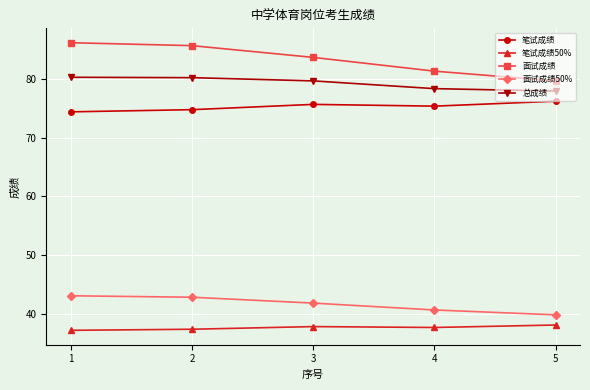

The value of 总成绩 at 1 is 26.0. True or false?

False